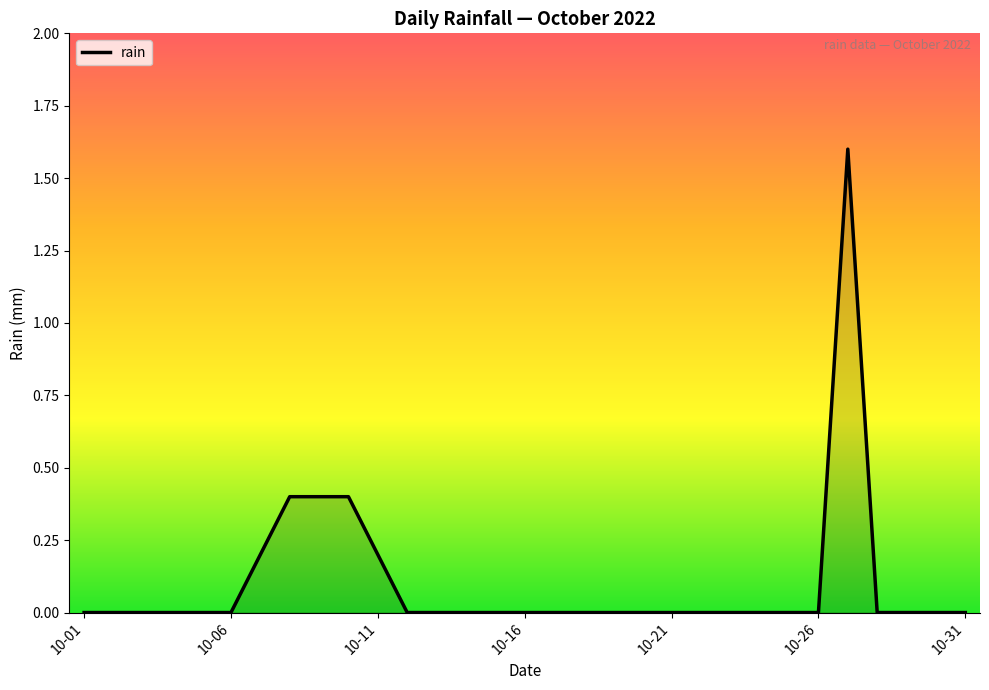

What is the difference between the maximum and minimum values?

1.6